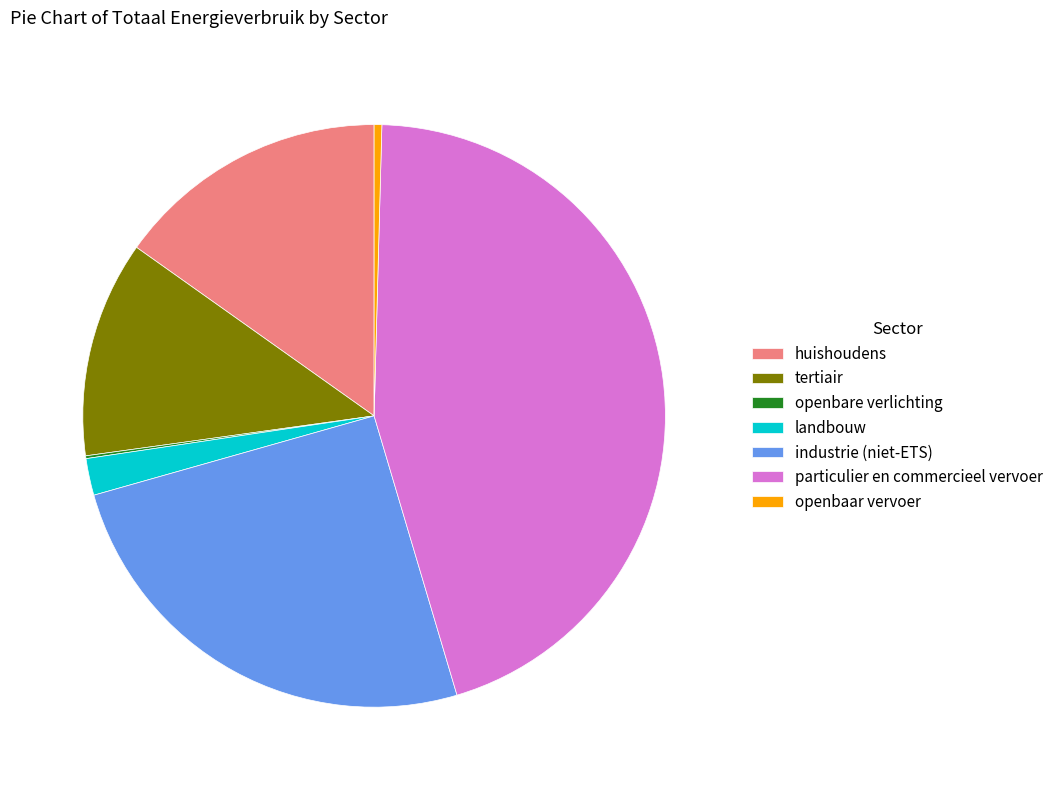

Which category has the biggest portion of the pie?

particulier en commercieel vervoer